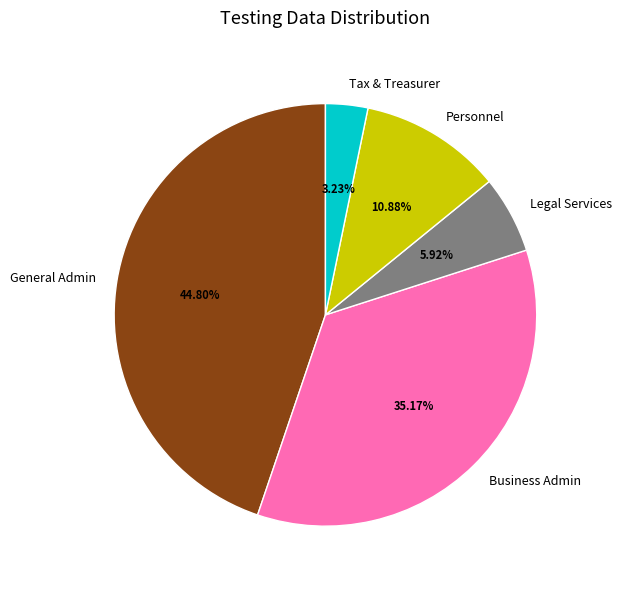

Does any single category account for the majority?

No